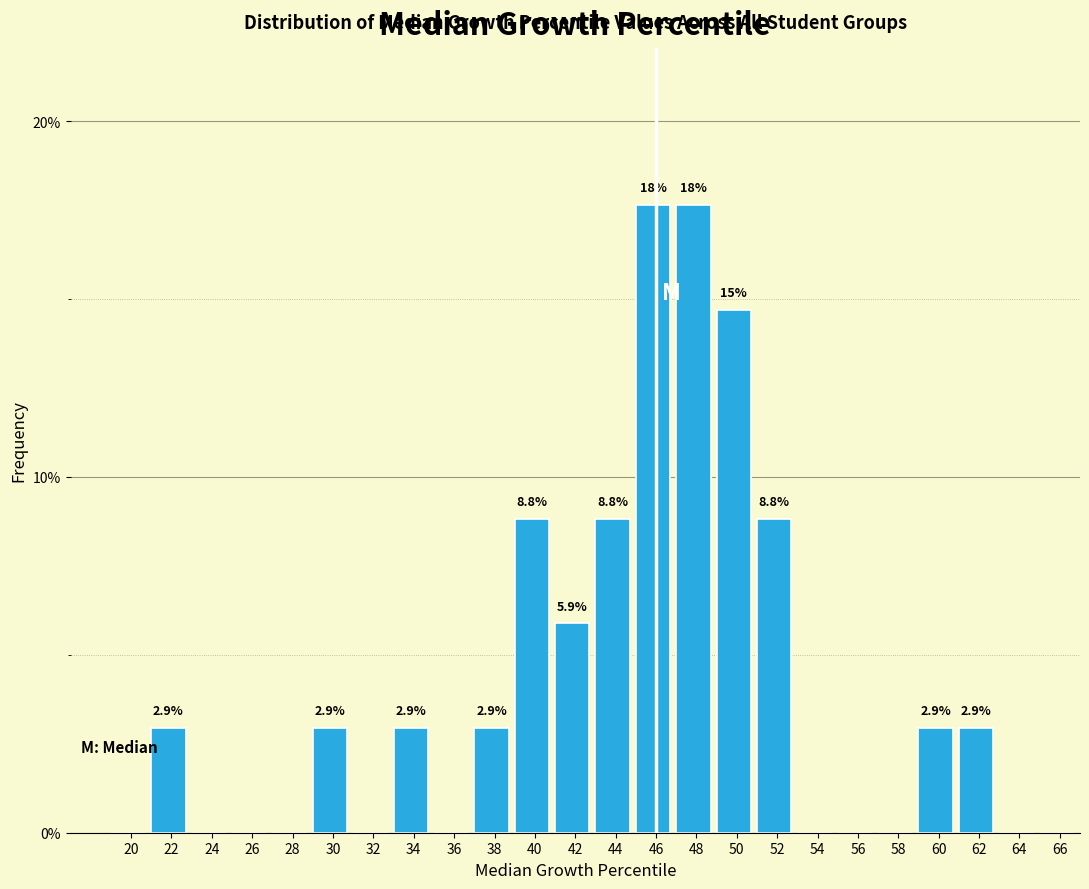

Reading left to right, transcribe all the data shown in this chart.

20=0.0	22=2.9	24=0.0	26=0.0	28=0.0	30=2.9	32=0.0	34=2.9	36=0.0	38=2.9	40=8.8	42=5.9	44=8.8	46=17.6	48=17.6	50=14.7	52=8.8	54=0.0	56=0.0	58=0.0	60=2.9	62=2.9	64=0.0	66=0.0